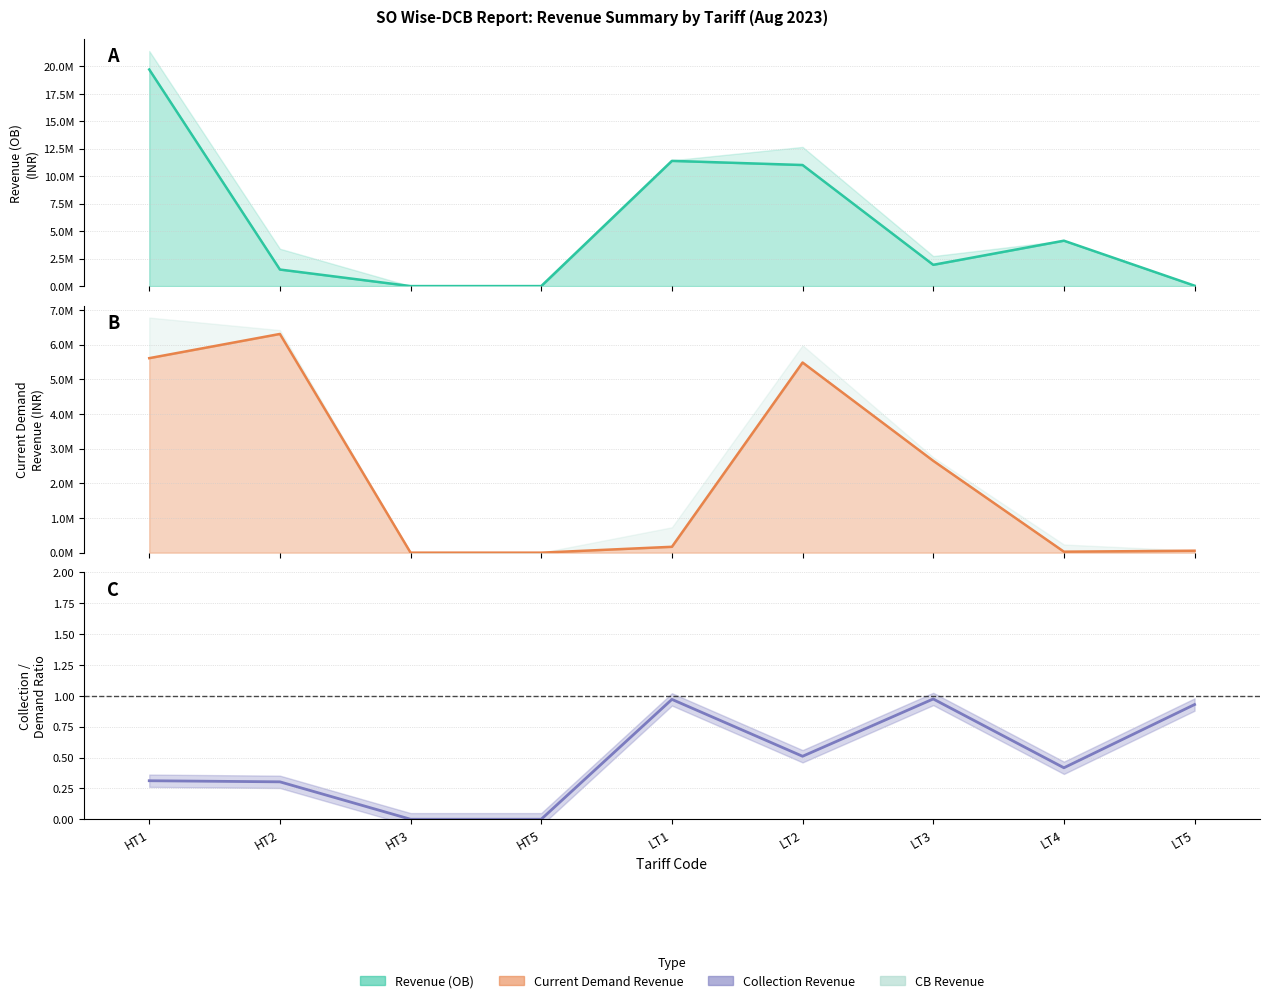

How many data points in Revenue (OB) are above 1935349?

5